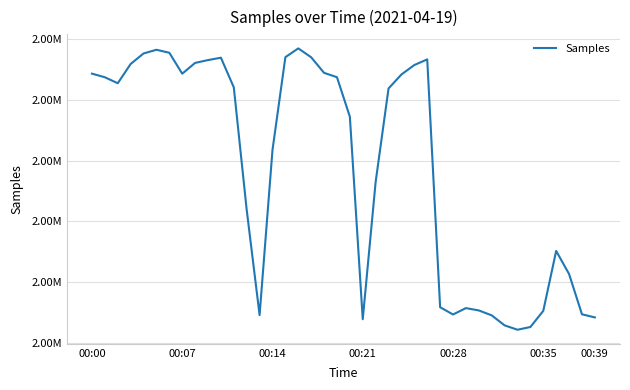

Does the chart display data point markers on the line(s)?

No